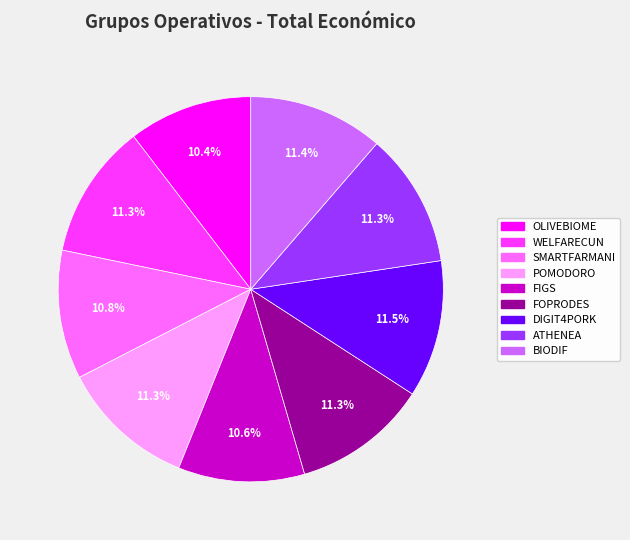

Does FOPRODES represent more than half of the total?

No